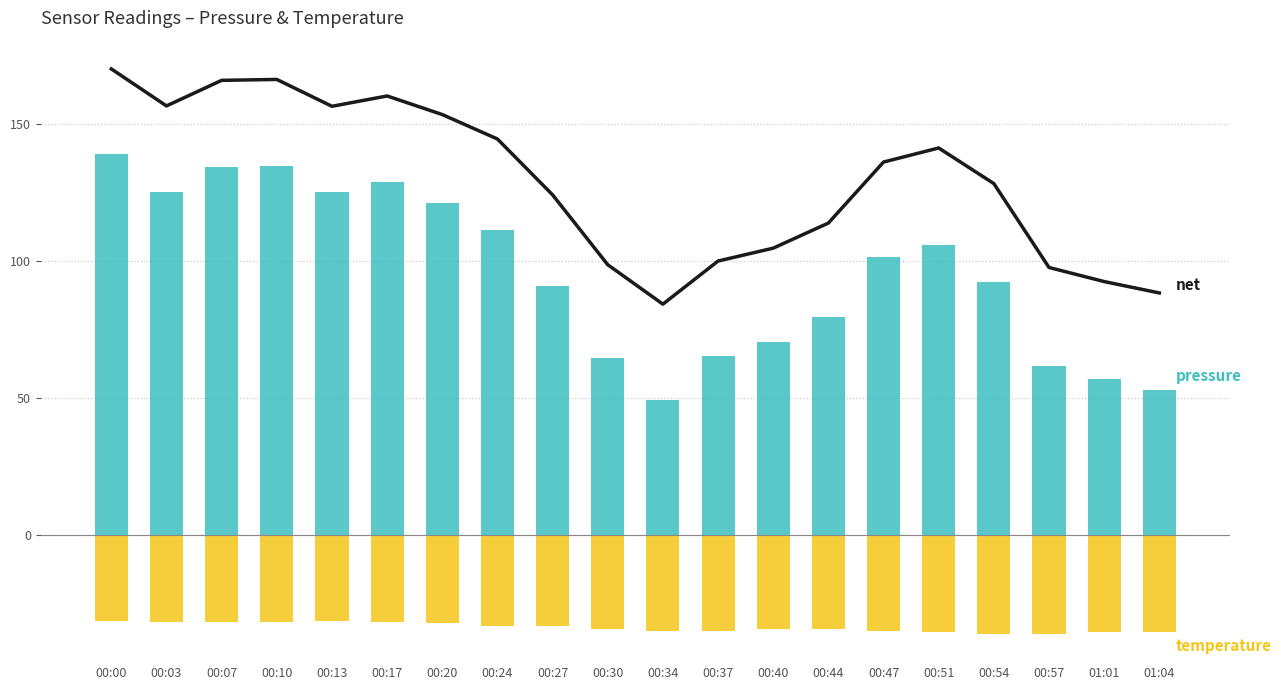

What is the spread (max minus min) of values at 00:03?

188.1